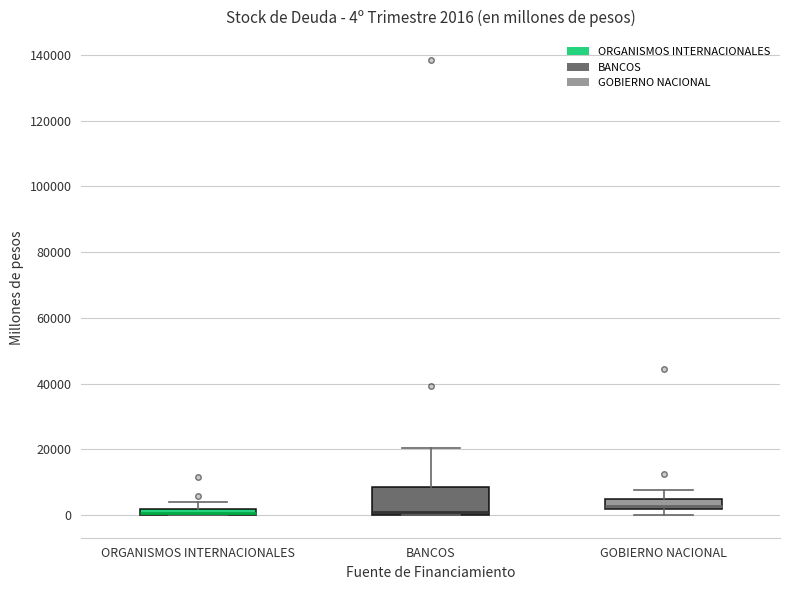

Which box is the tallest, from its lower edge to its upper edge?

BANCOS